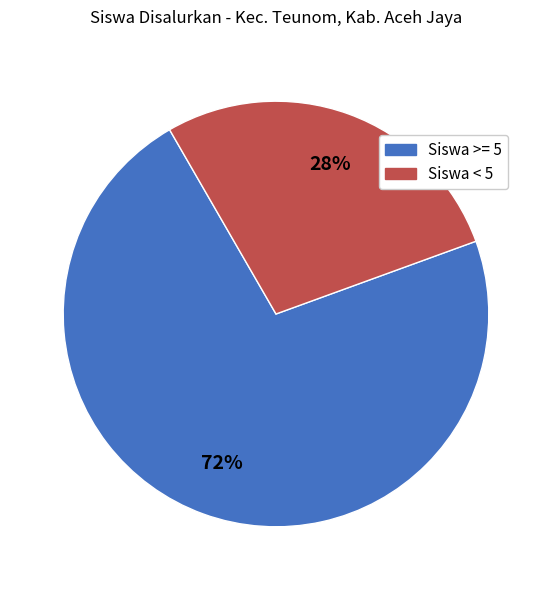

Count the number of slices in the pie.

2